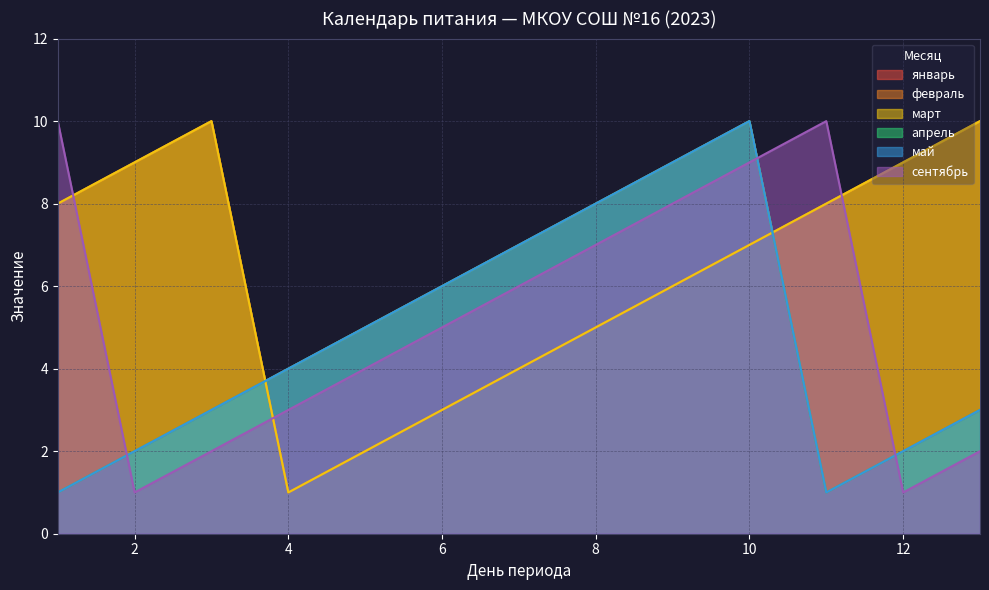

At how many categories does at least one series exceed 4?

12